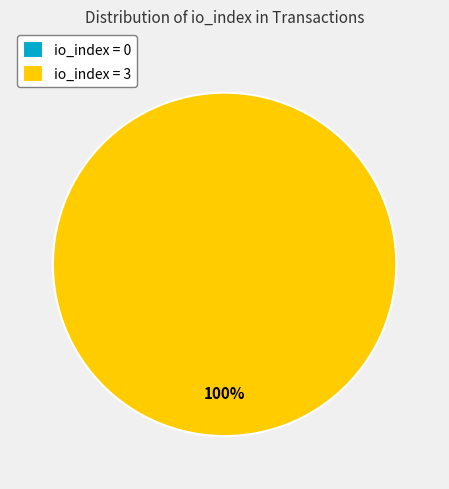

Rank the categories by value from lowest to highest.

tx_index_0, tx_index_3